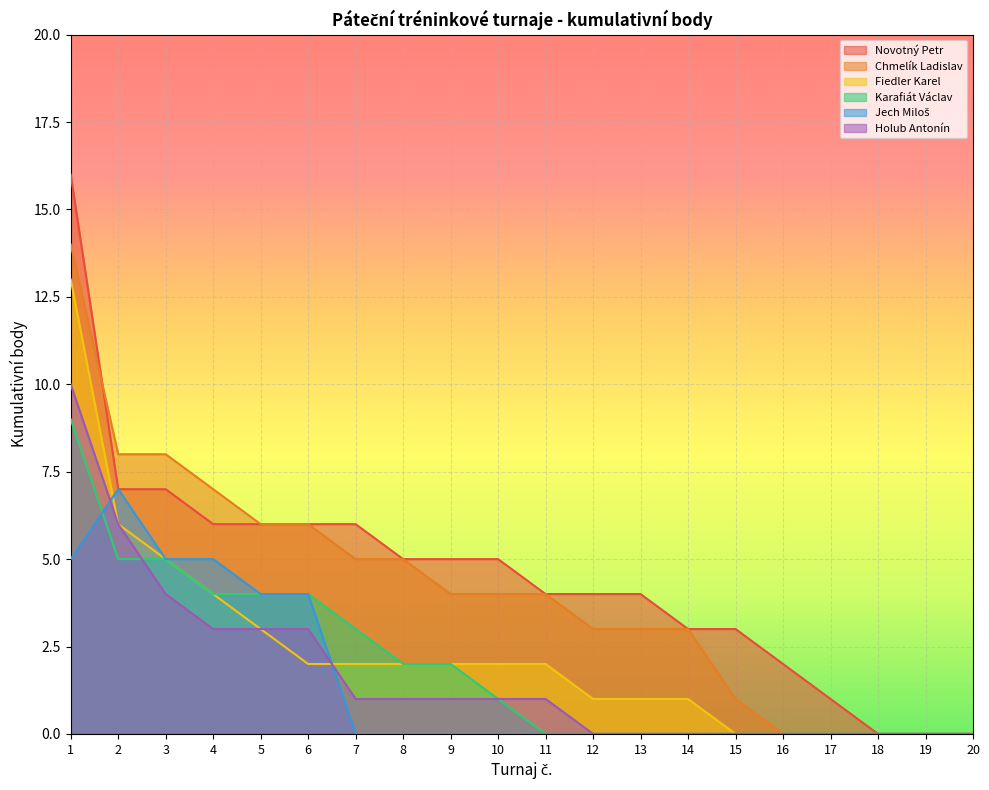

What is the difference between the Jech Miloš values at 15 and 6?

4